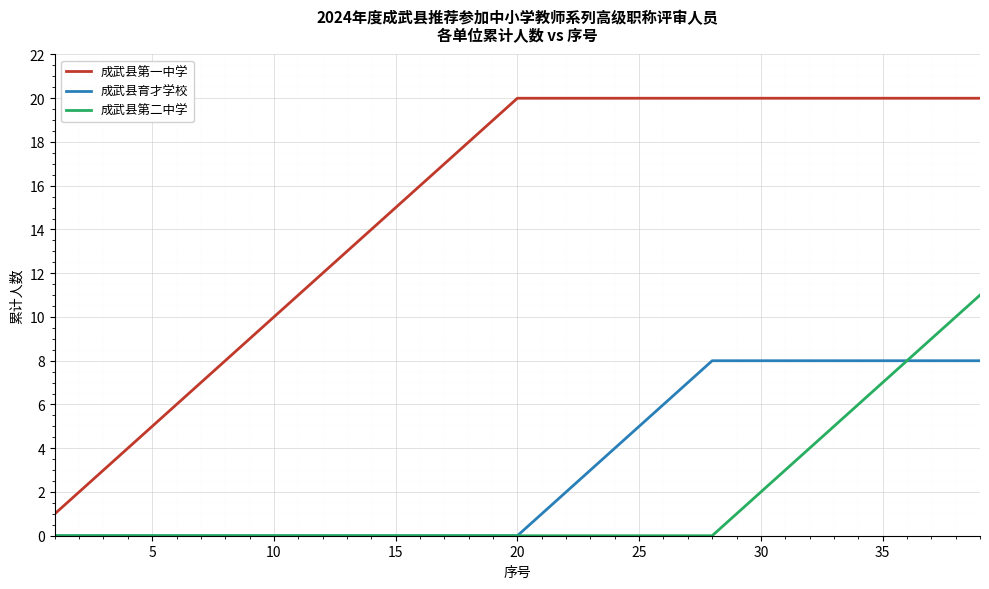

What is the maximum value shown in the chart?

20